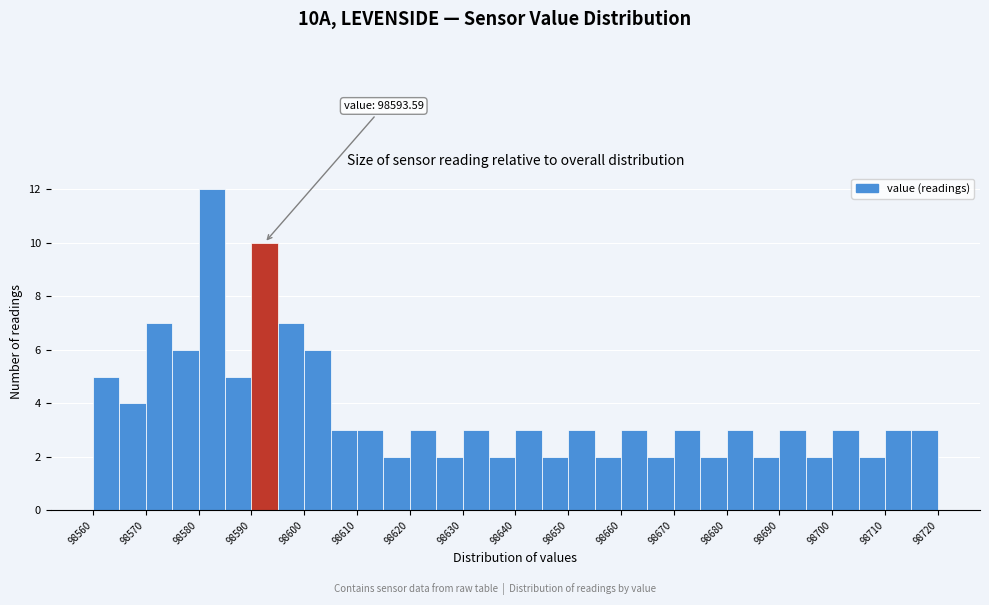

Over which range of the x-axis is the bar tallest?

98580 to 98585